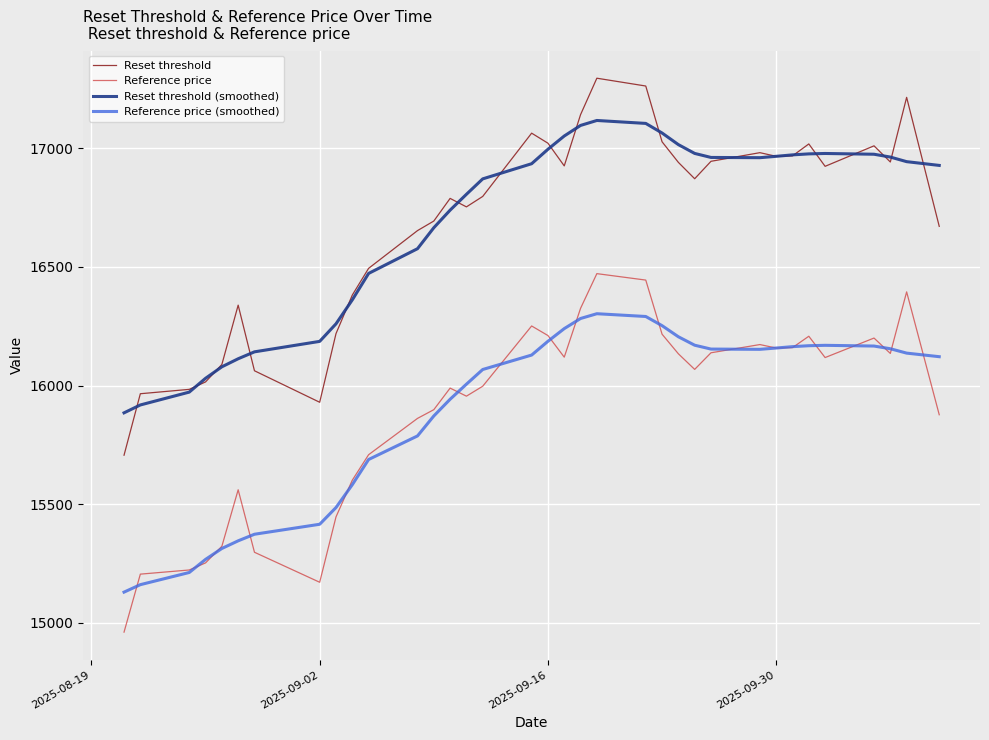

List the series in order of their peak value, highest first.

Reset threshold, Reset threshold (smoothed), Reference price, Reference price (smoothed)